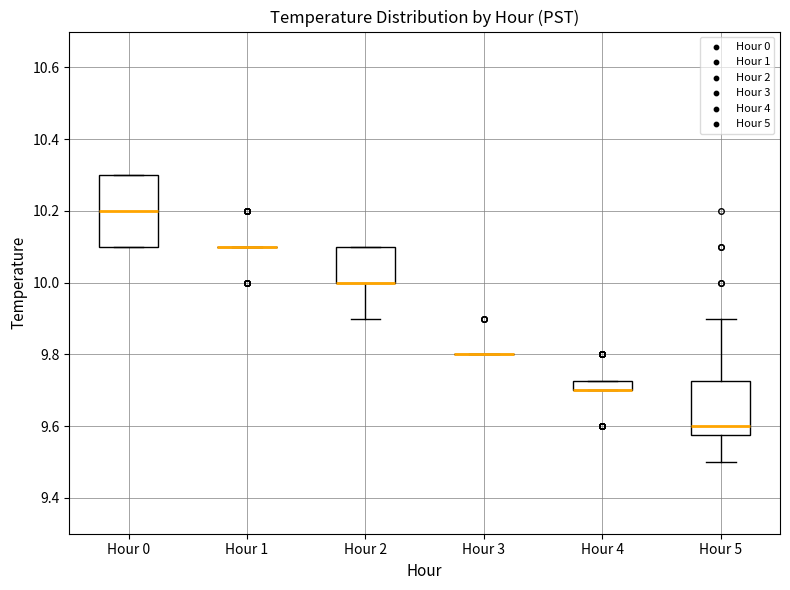

Comparing the boxes themselves (not the whiskers), which one is the tallest?

Hour 0